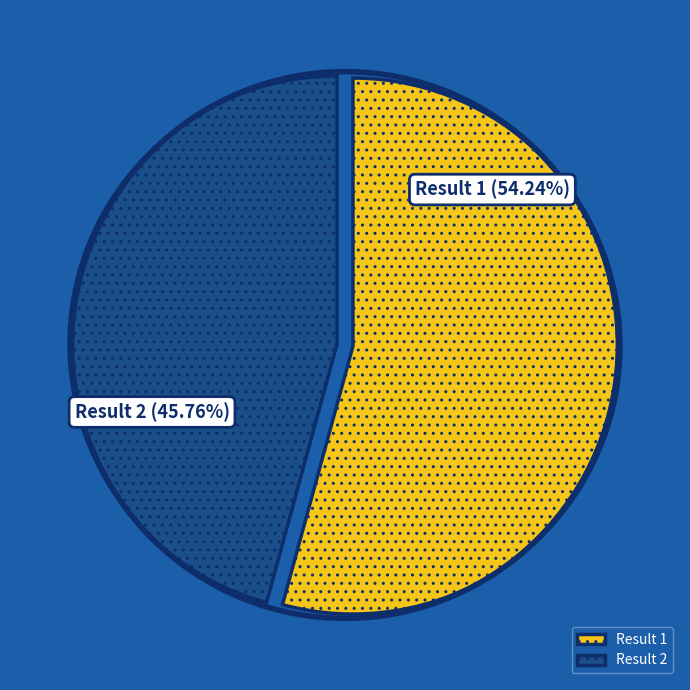

What is the largest slice in the pie chart?

Result 1